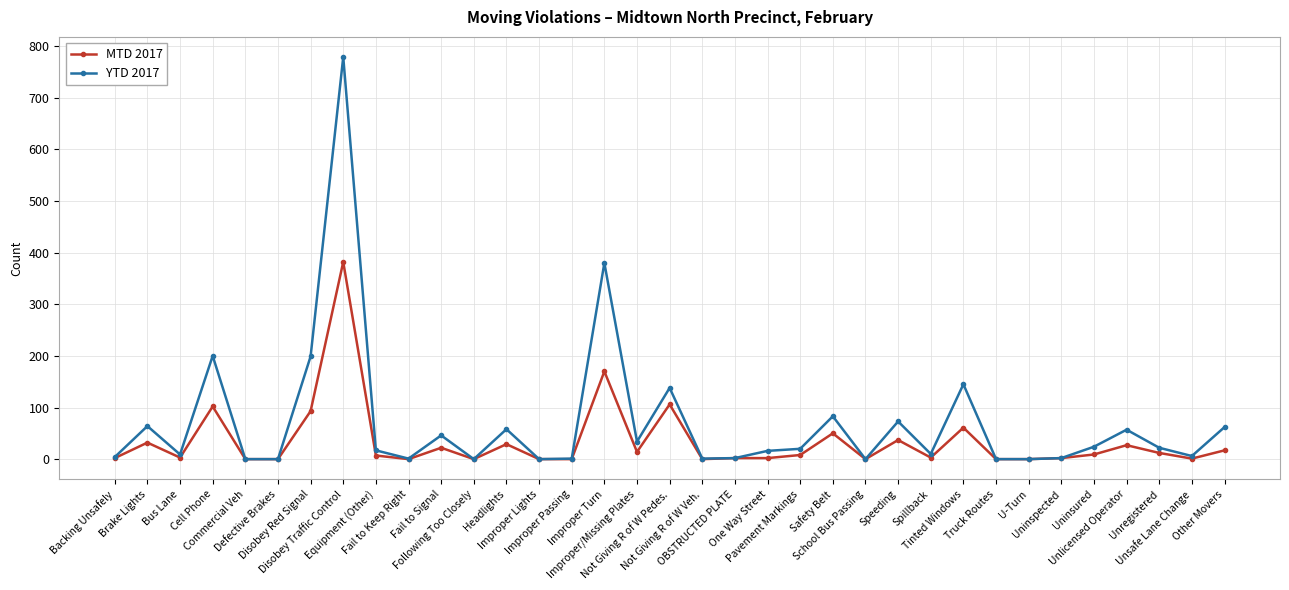

What is the sum of the MTD 2017 values at Other Movers and Tinted Windows?

78